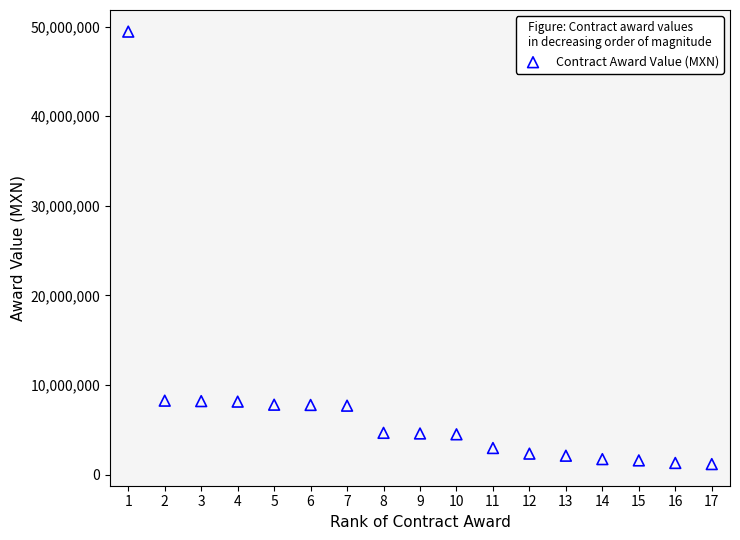

What is the range of Y values (max minus min)?

48282379.7